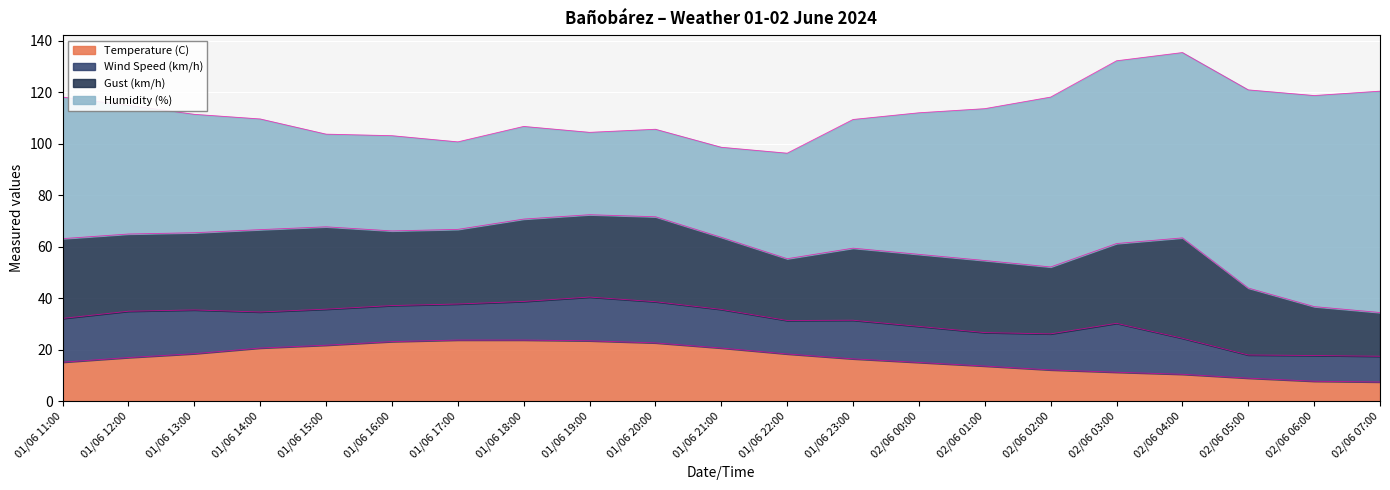

True or false: Gust (km/h) and Temperature (C) intersect in this chart.

False